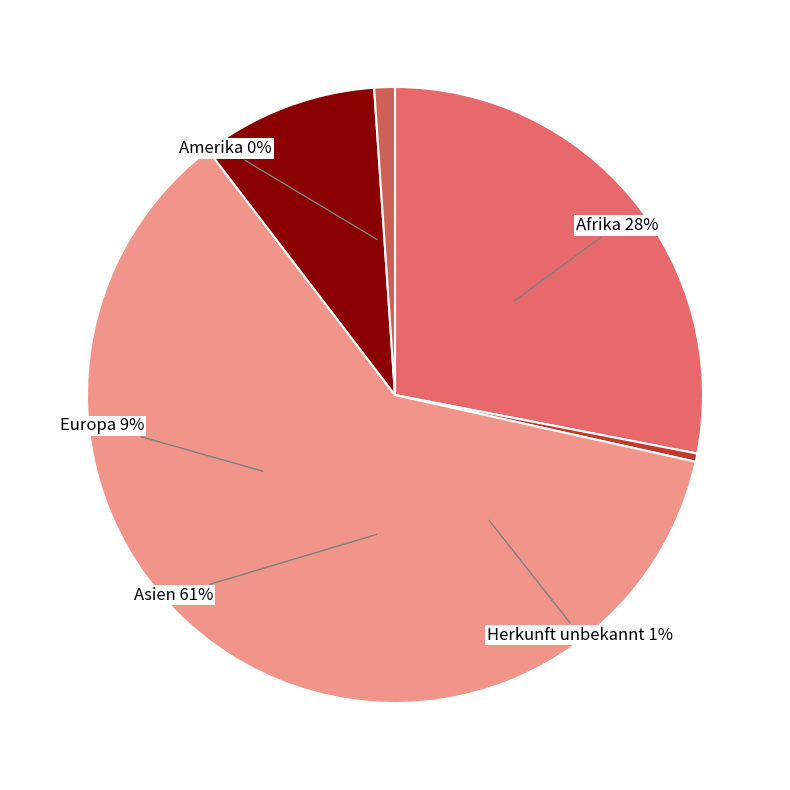

What is the largest slice in the pie chart?

Asien